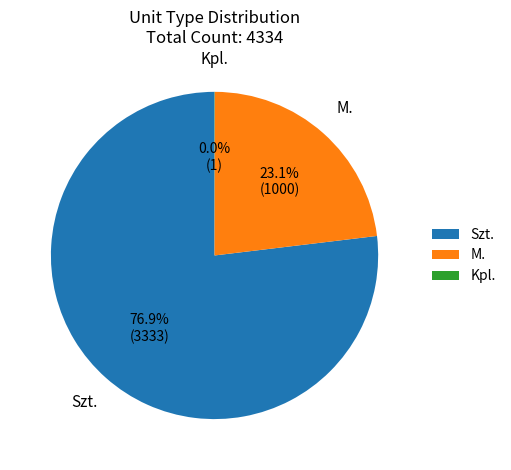

What portion of the pie excludes M.?

76.9%